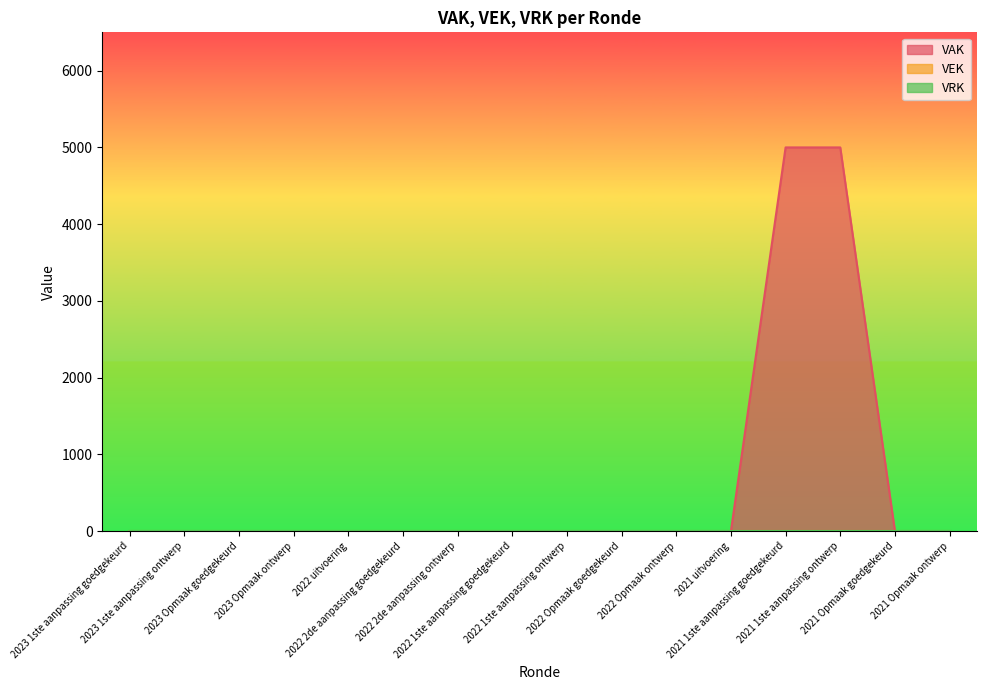

At 2021 1ste aanpassing goedgekeurd, list the series in order from smallest to largest.

VEK, VRK, VAK